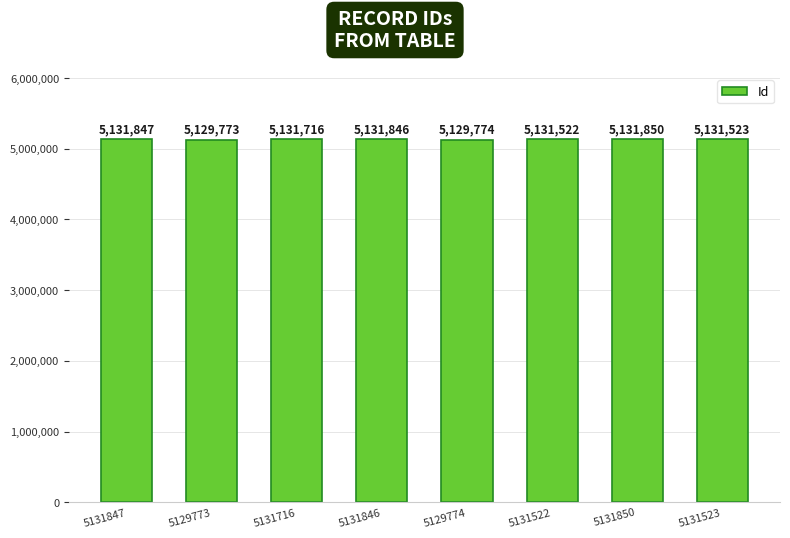

Is it true that the value at 5131847 is 5131847?

True